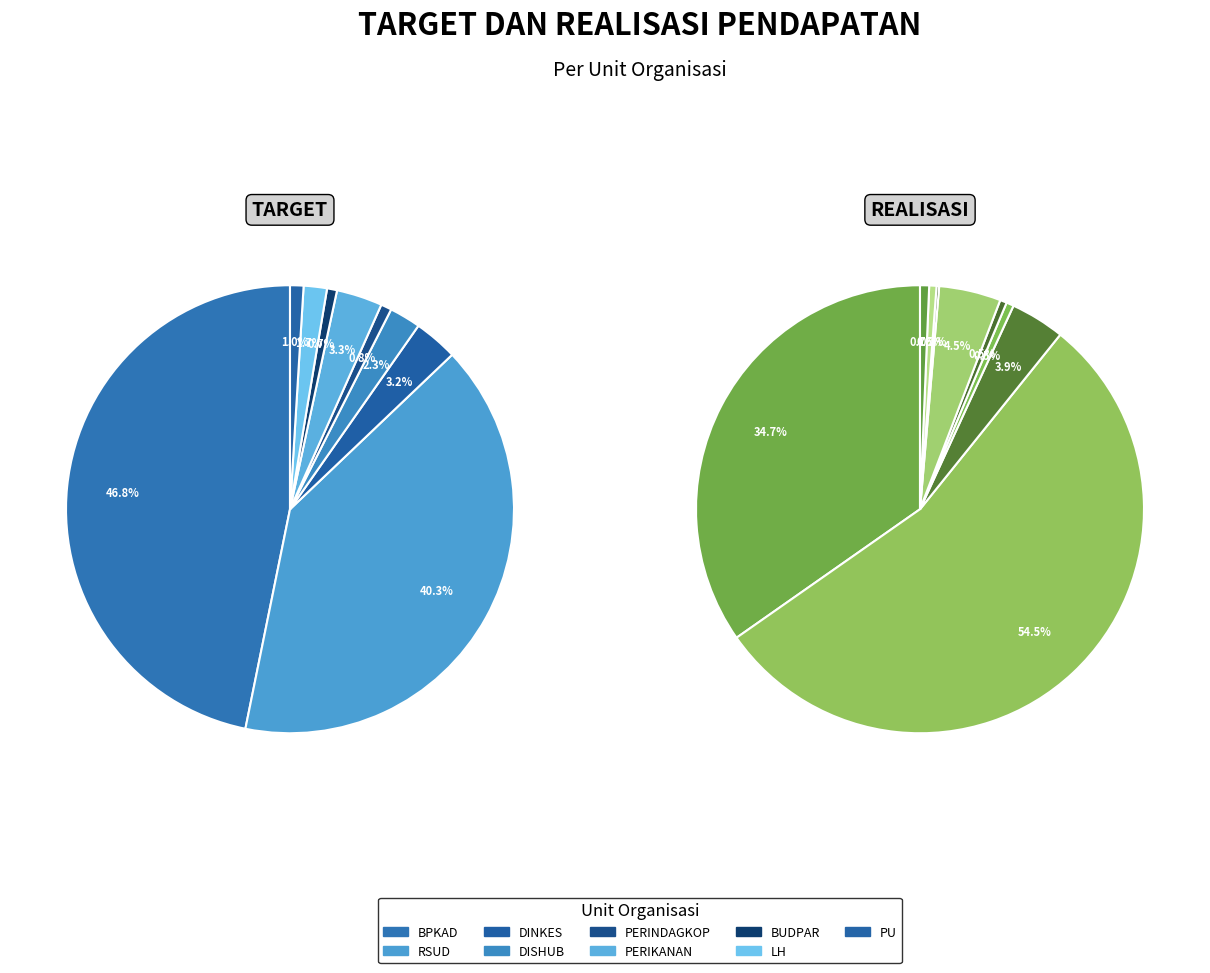

What is the total percentage of realisasi and 5?

43.6%